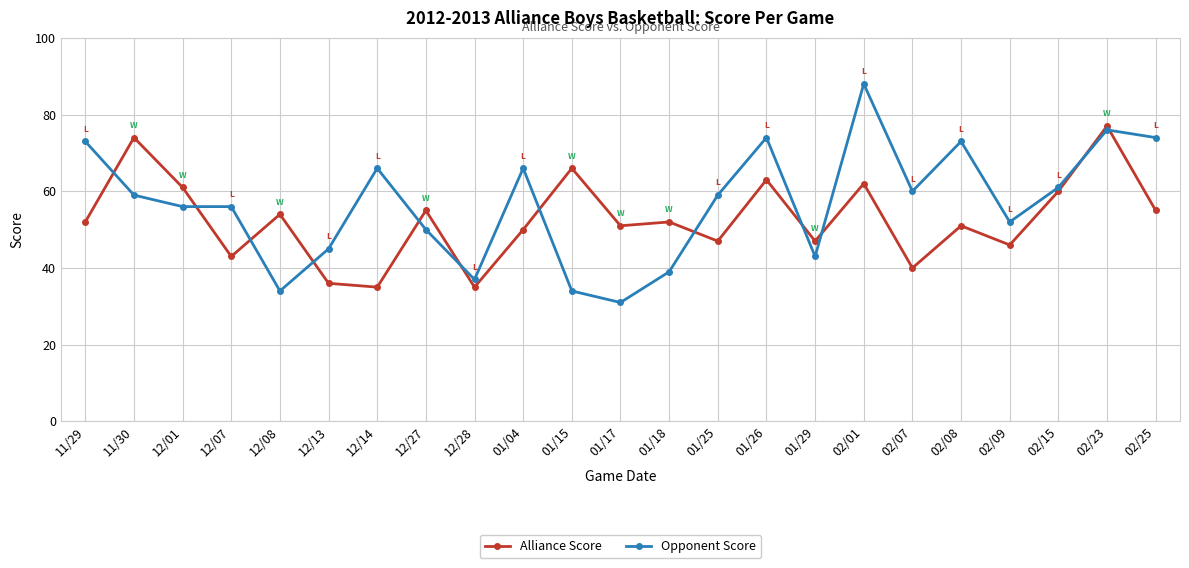

At which category does the chart reach its peak across all series?

02/01